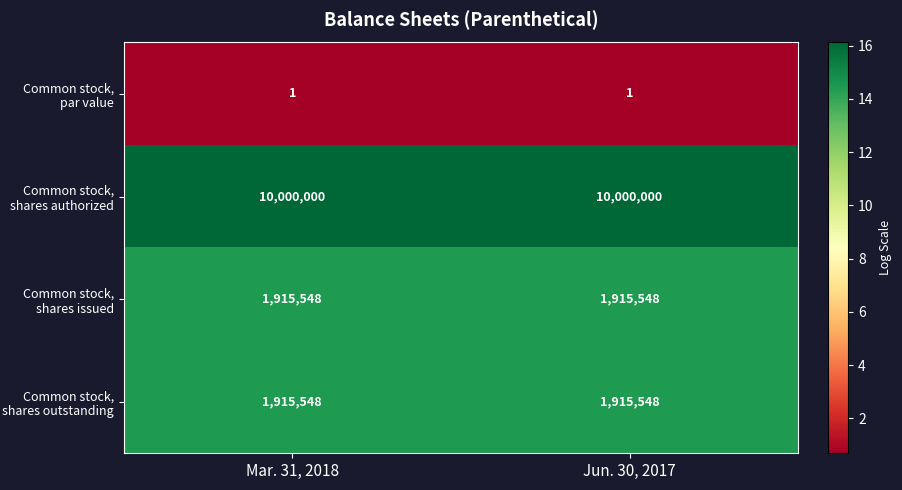

What is the minimum value shown in the chart?

1